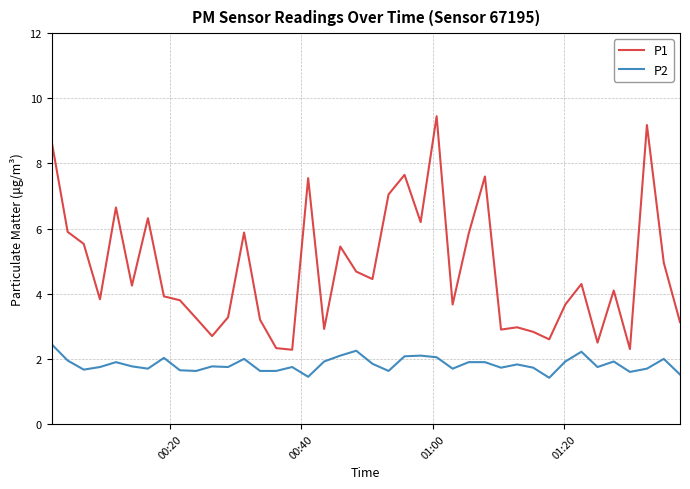

True or false: P1 and P2 intersect in this chart.

False